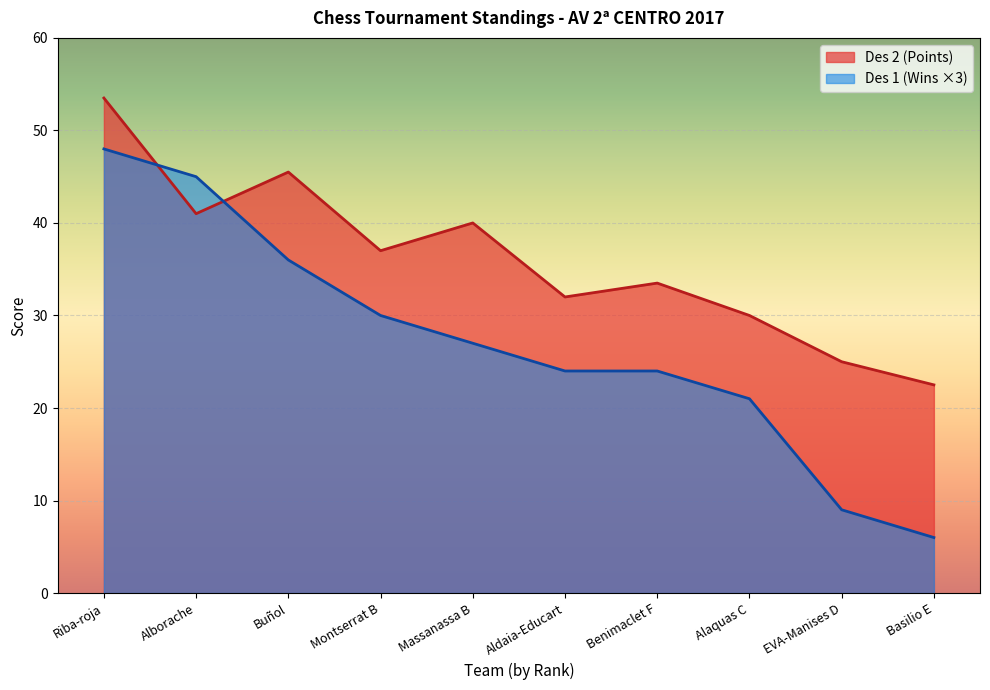

What is the difference between the second highest and second lowest values in the Des 2 (Points) series?

20.5